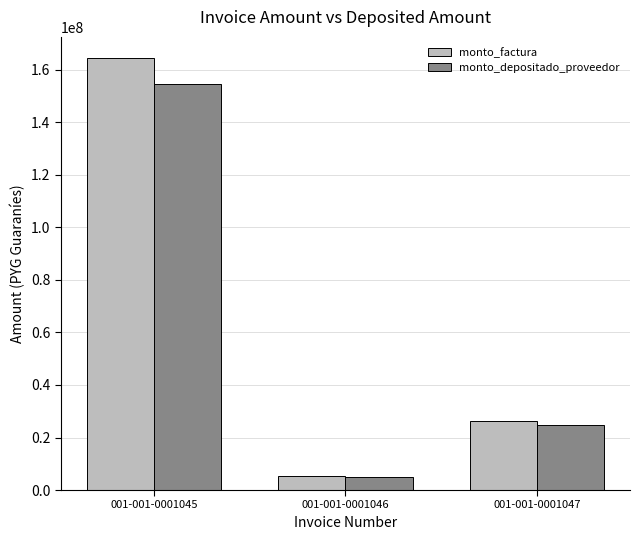

What is the value of the monto_depositado_proveedor bar at the 1st from the left?

154670231